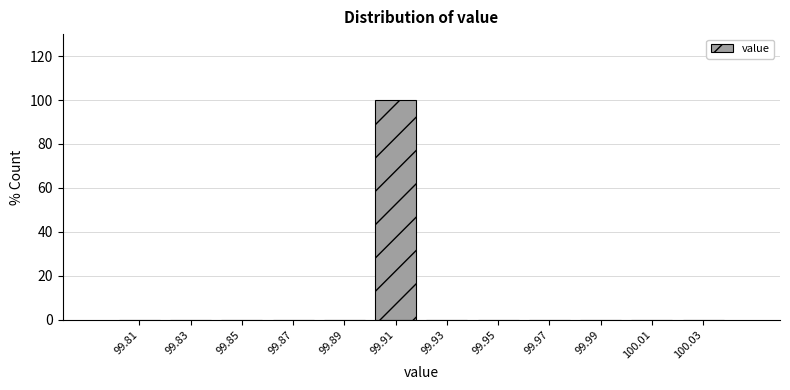

How tall is the bar that spans 99.90 to 99.92 on the x-axis? The values are not printed on the chart, so give them approximately, as read against the axis.

100